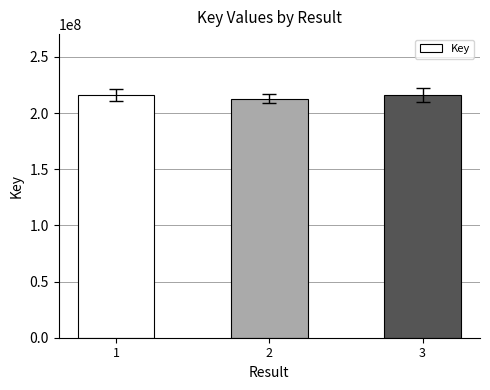

Are the bars grouped side by side (vs. stacked)?

No